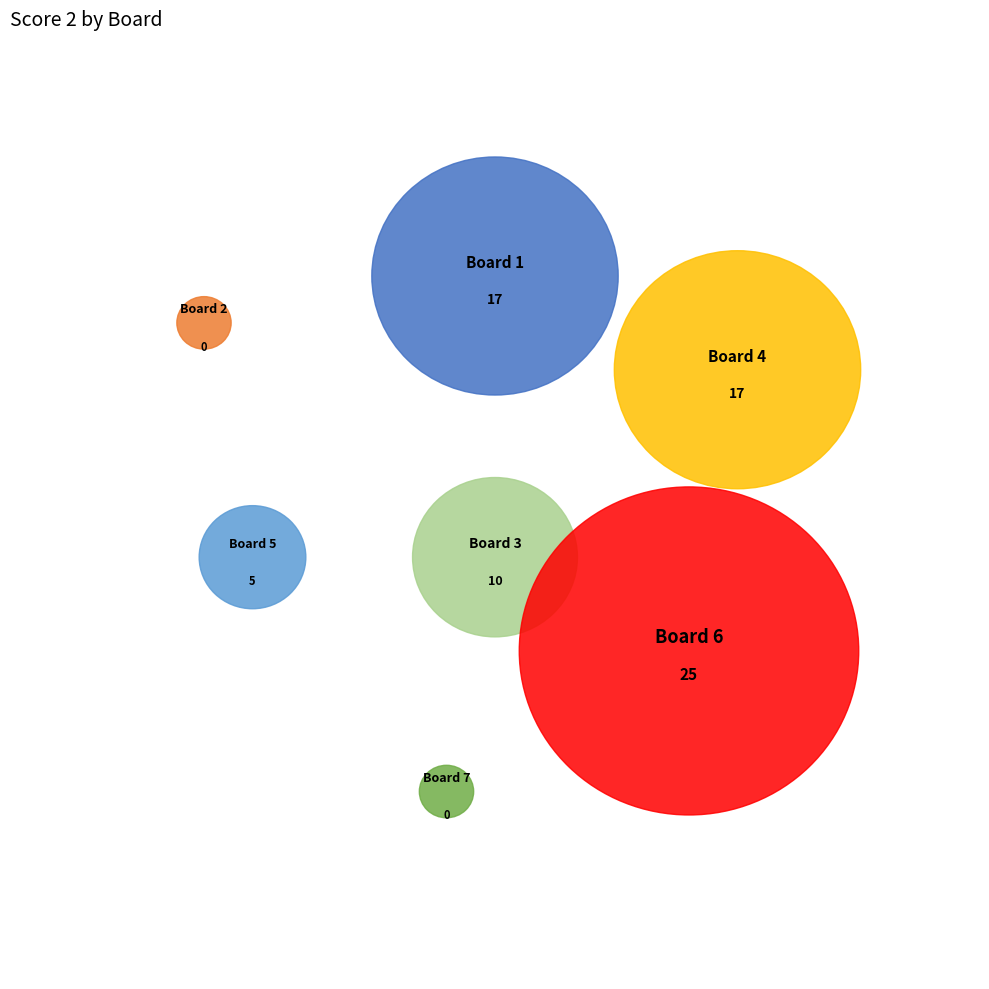

True or false: Board 3 accounts for 24% of the total.

False